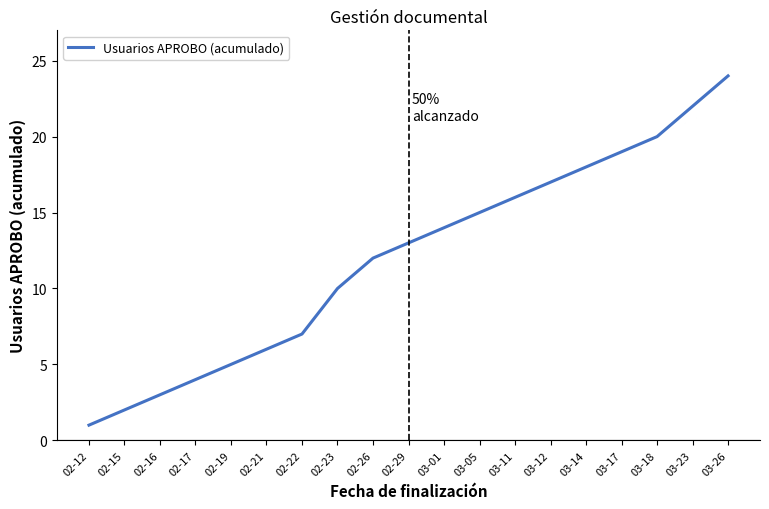

Which category has the highest value across all series?

03-26